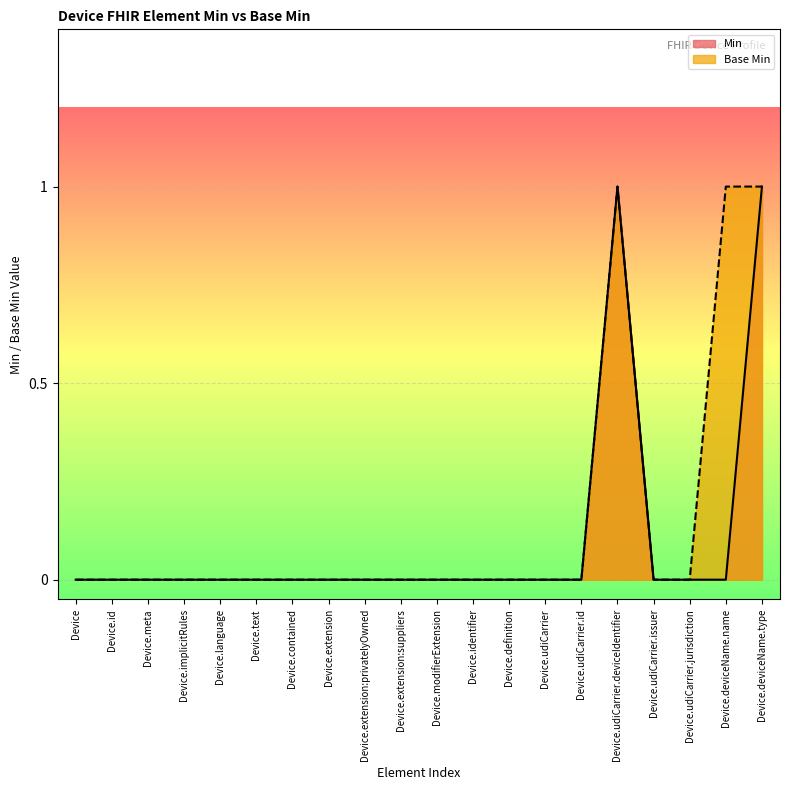

What are all the series names shown in the legend?

Min, Base Min